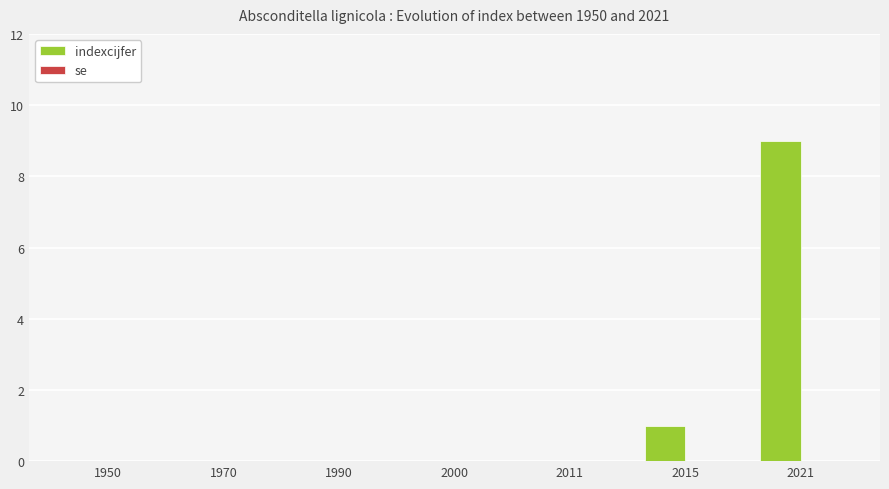

The value at 1950 is 5. True or false?

False